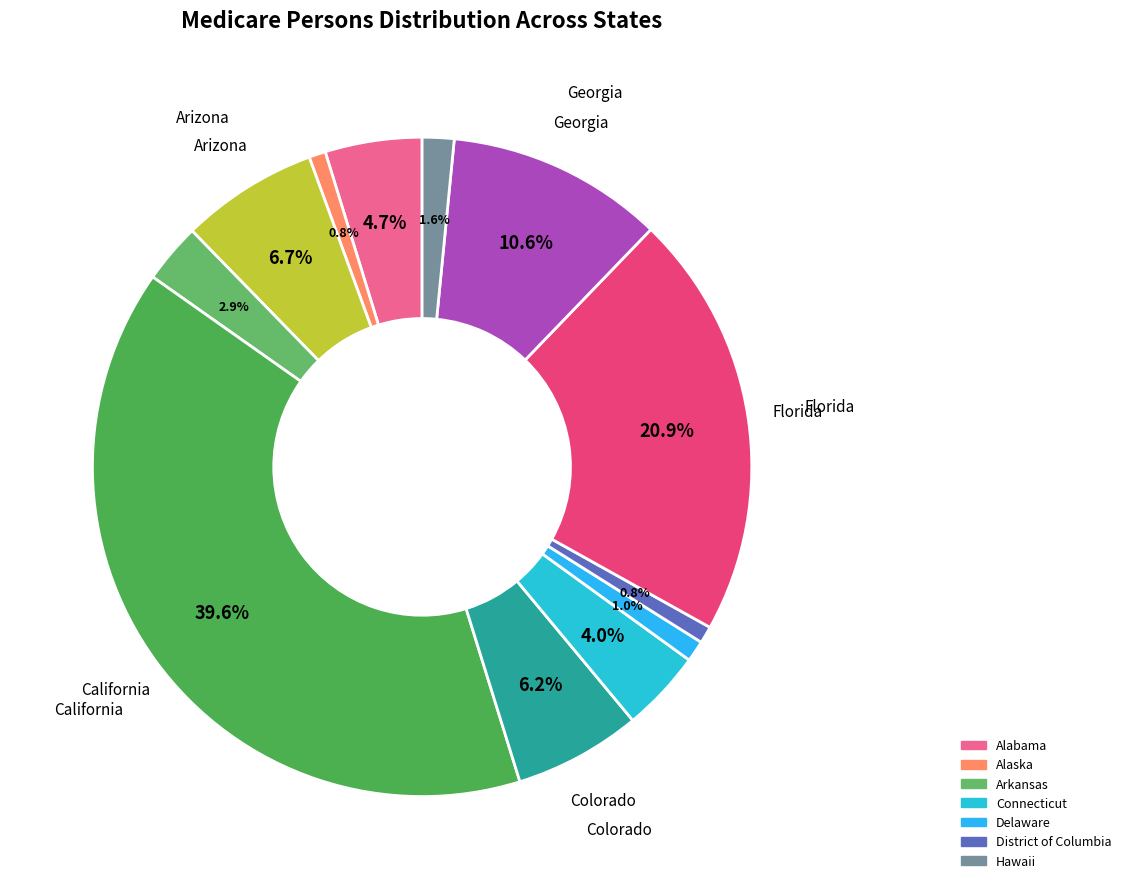

How many segments does this pie chart have?

12